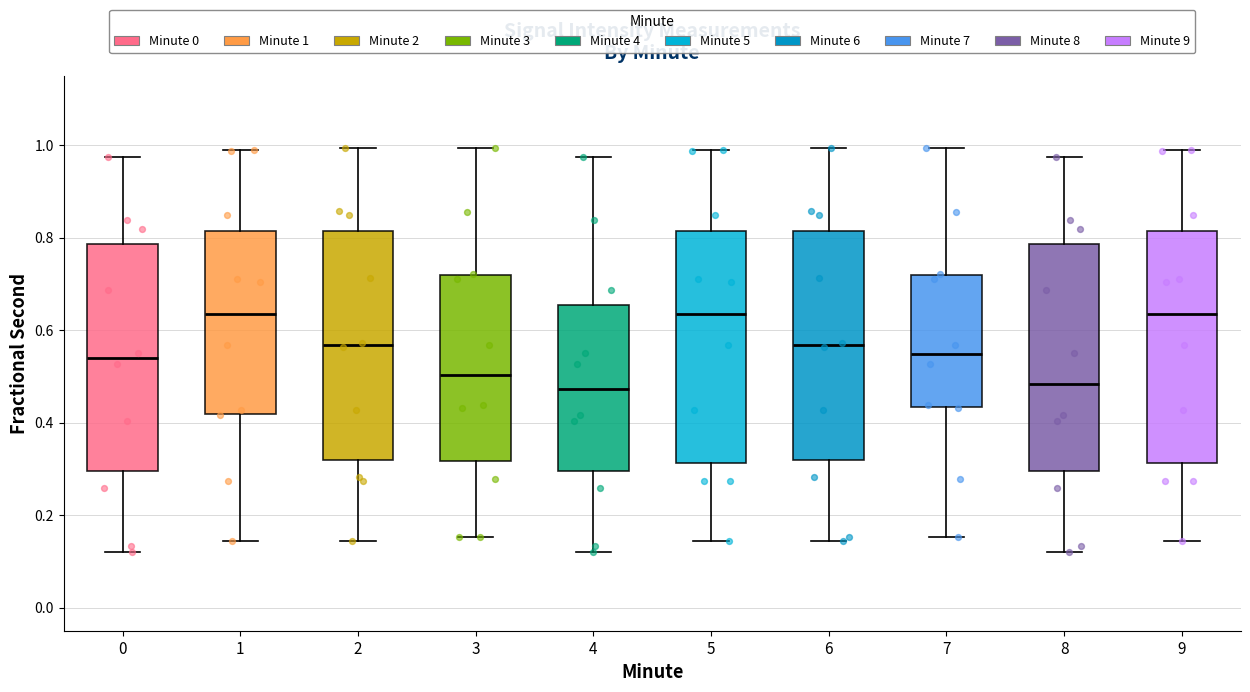

Reading left to right, read every box against the y-axis: the position of its median line, the range the box covers, and the ends of its whiskers. The values are not printed on the chart, so give them approximately, as read against the axis.

0: median 0.54, box 0.30 to 0.78, whiskers 0.12 to 0.98
1: median 0.64, box 0.42 to 0.82, whiskers 0.14 to 0.98
2: median 0.56, box 0.32 to 0.82, whiskers 0.14 to 1.00
3: median 0.50, box 0.32 to 0.72, whiskers 0.16 to 1.00
4: median 0.48, box 0.30 to 0.66, whiskers 0.12 to 0.98
5: median 0.64, box 0.32 to 0.82, whiskers 0.14 to 0.98
6: median 0.56, box 0.32 to 0.82, whiskers 0.14 to 1.00
7: median 0.54, box 0.44 to 0.72, whiskers 0.16 to 1.00
8: median 0.48, box 0.30 to 0.78, whiskers 0.12 to 0.98
9: median 0.64, box 0.32 to 0.82, whiskers 0.14 to 0.98